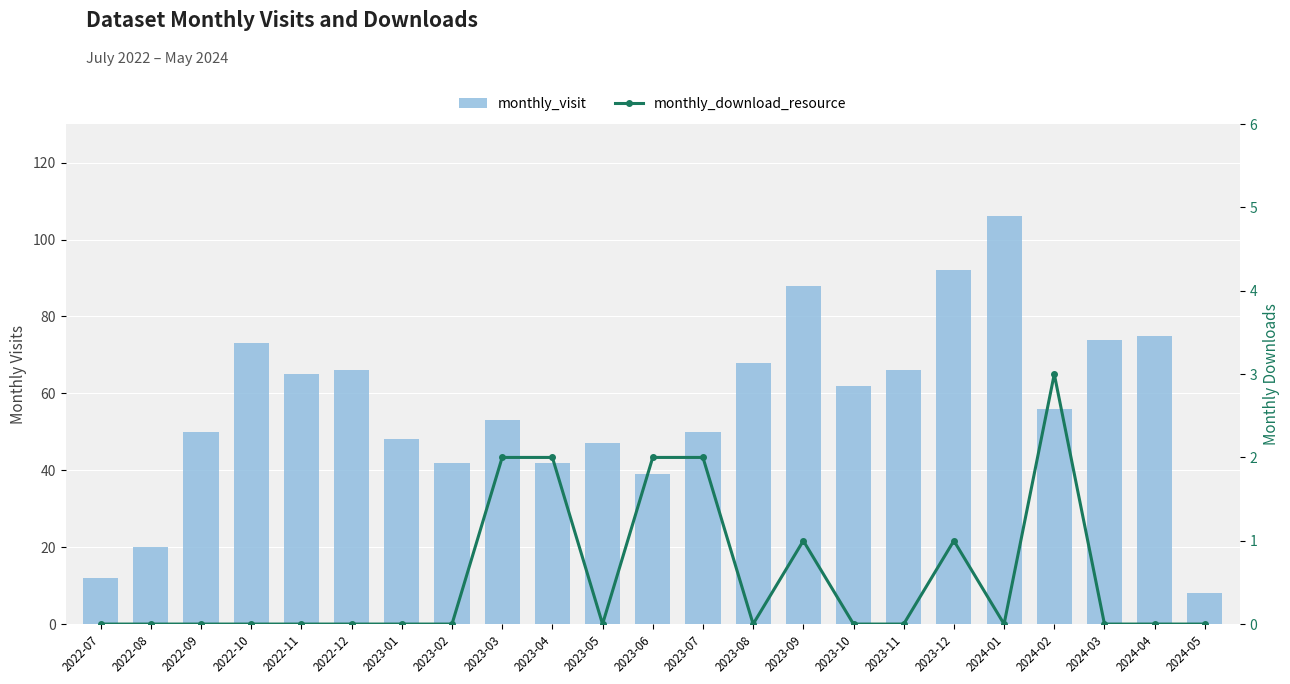

Which series has the largest total across all categories?

monthly_visit